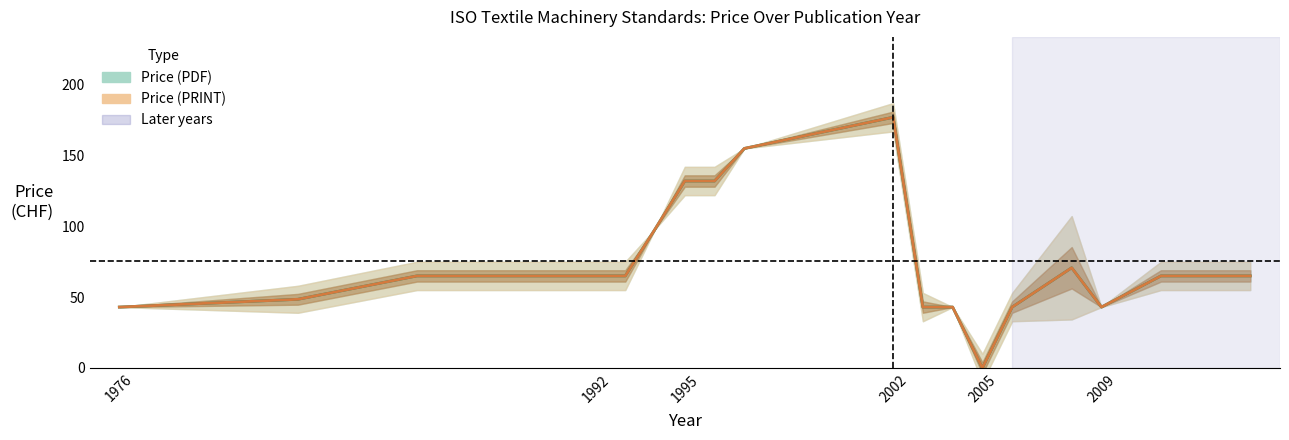

Rank the series by their maximum value, from lowest to highest.

Price (PDF), Price (PRINT)